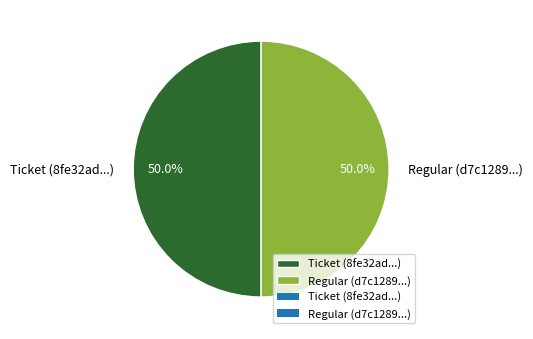

To the nearest percent, what percentage of the pie is Regular?

50%